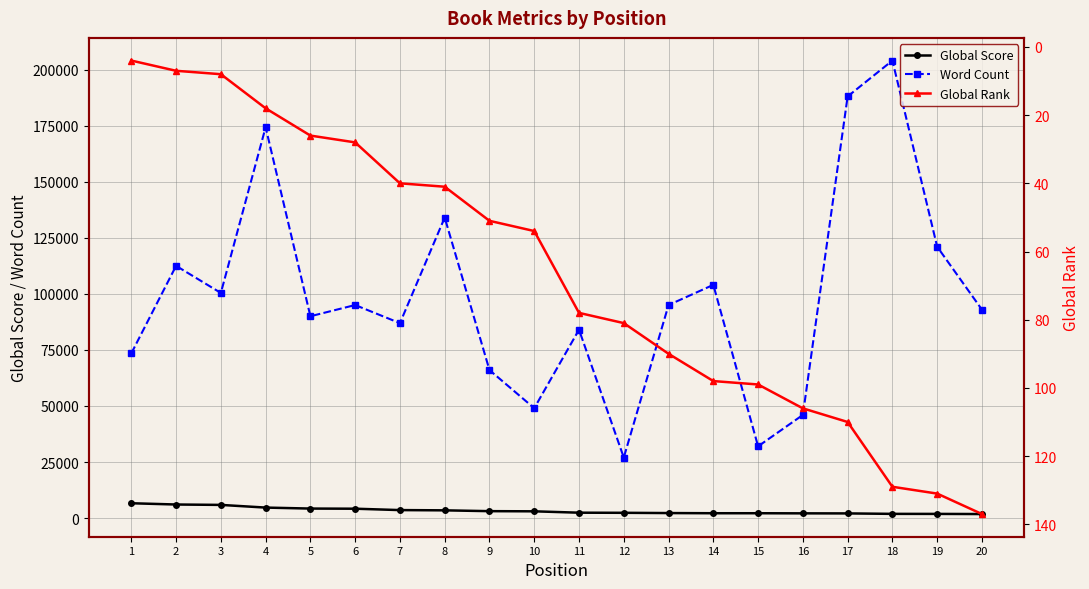

What is the maximum value shown in the chart?

204000